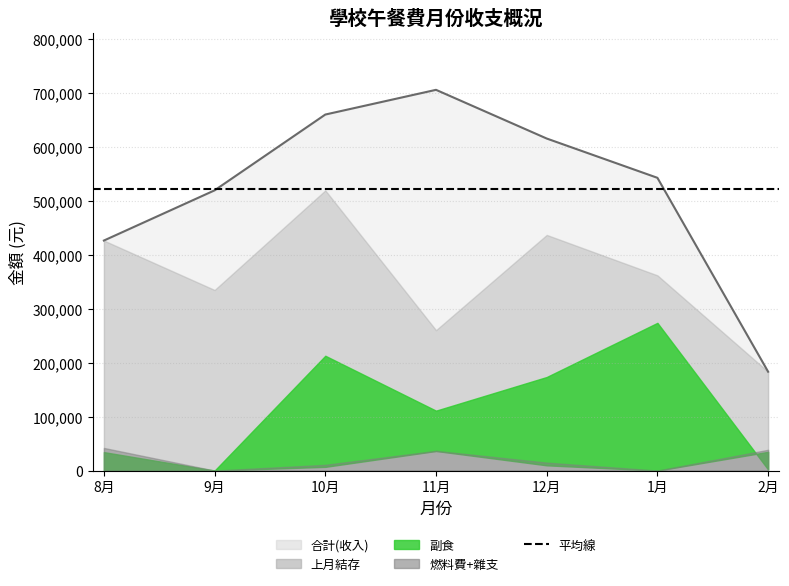

Read the 副食 value at 11月, to the nearest 50.

111150